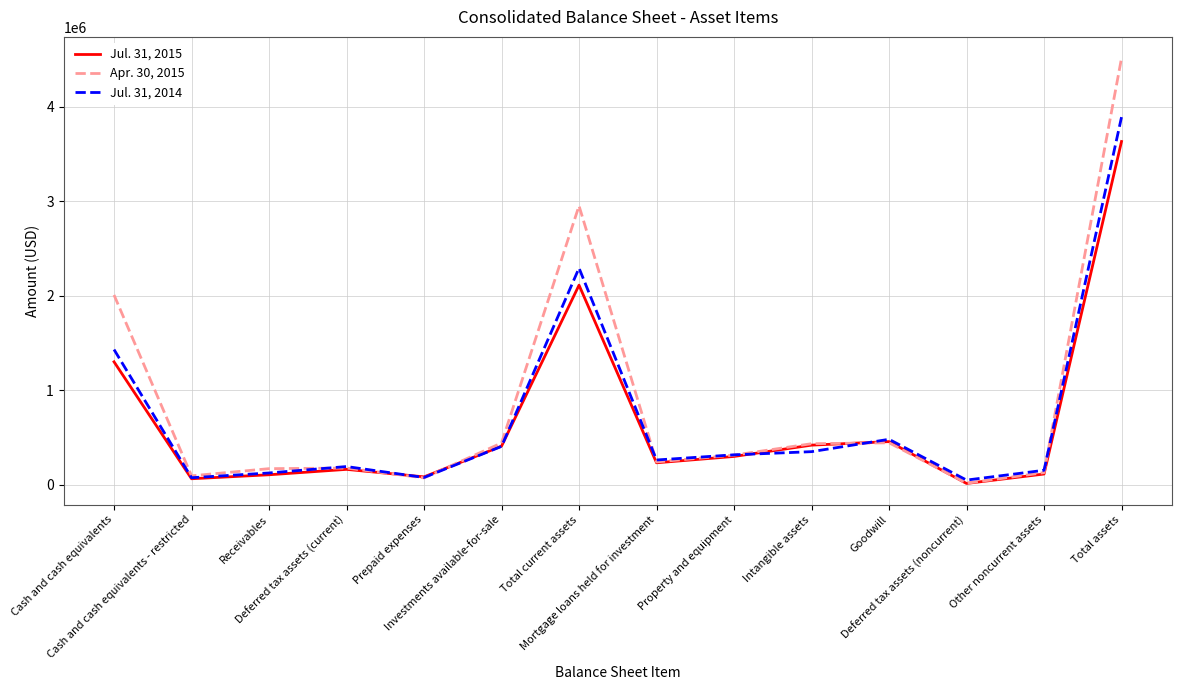

What is the difference between the maximum and minimum values in the Jul. 31, 2014 series?

3843866